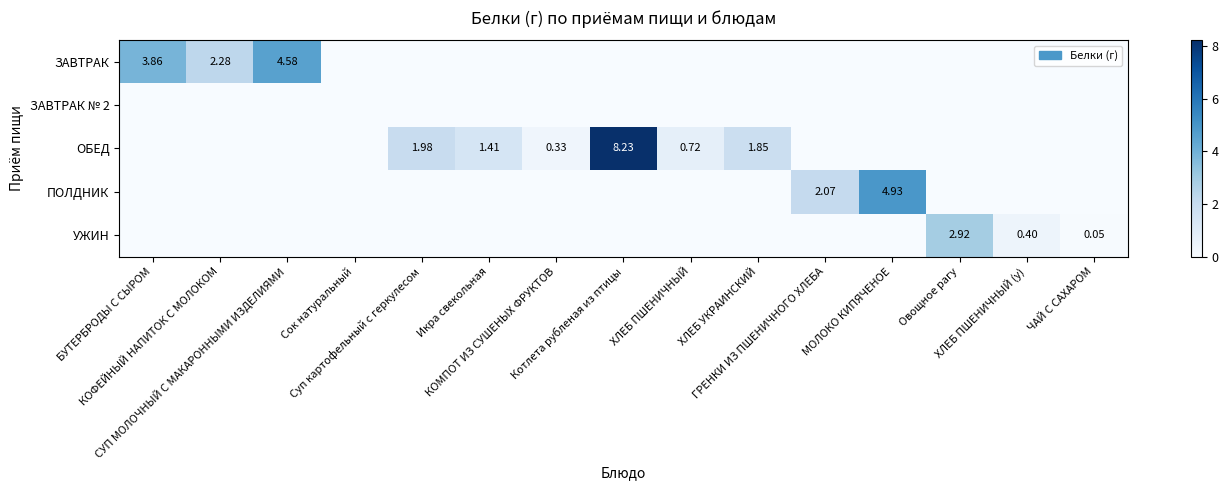

What is the sum of all ПОЛДНИК values?

7.0